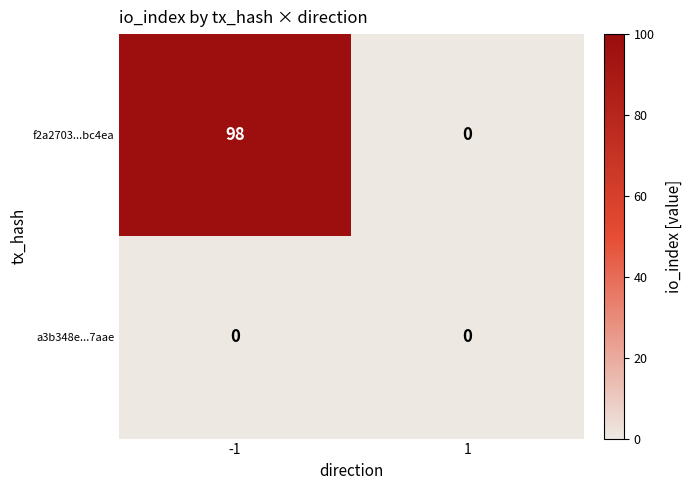

What is the greatest value displayed?

98